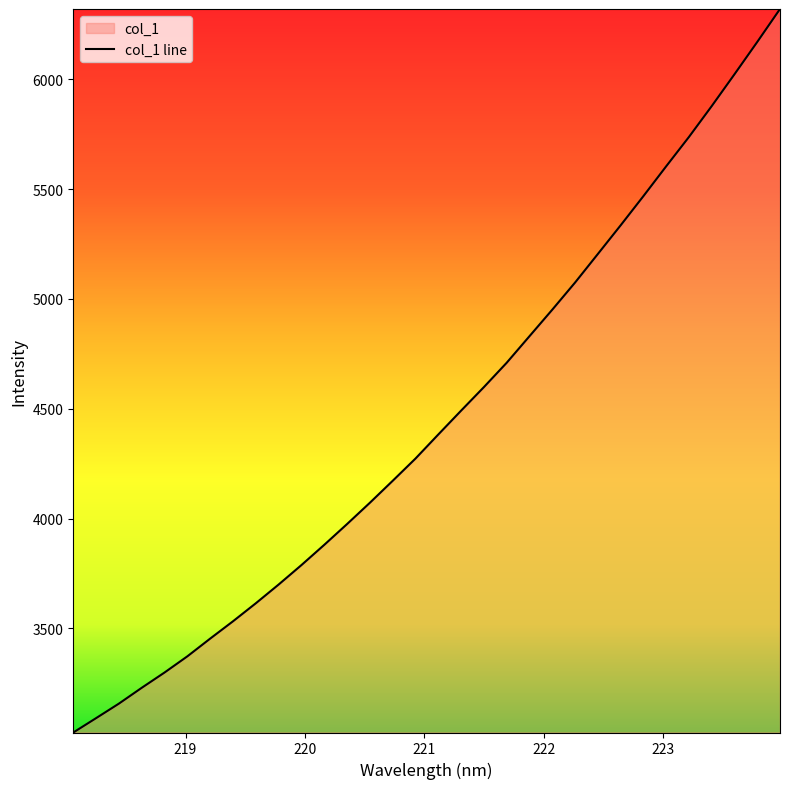

Does the chart have visible grid lines?

No